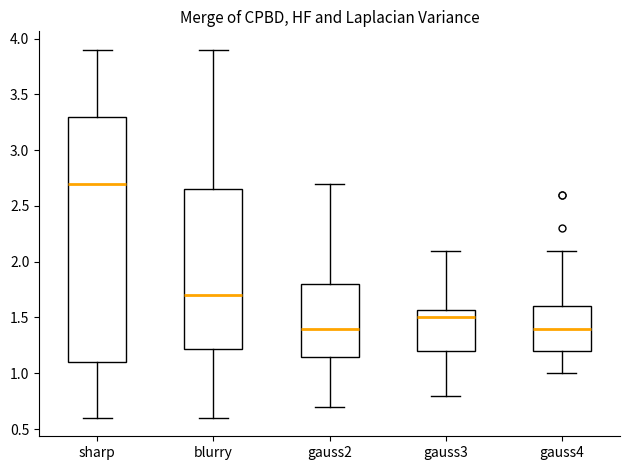

Reading left to right, transcribe this box plot: for each box, give where its median line is, the range the box spans, and where its two whiskers end, as read against the y-axis. The values are not printed on the chart, so give them approximately, as read against the axis.

sharp: median 2.70, box 1.10 to 3.30, whiskers 0.60 to 3.90
blurry: median 1.70, box 1.20 to 2.65, whiskers 0.60 to 3.90
gauss2: median 1.40, box 1.15 to 1.80, whiskers 0.70 to 2.70
gauss3: median 1.50, box 1.20 to 1.55, whiskers 0.80 to 2.10
gauss4: median 1.40, box 1.20 to 1.60, whiskers 1.00 to 2.10